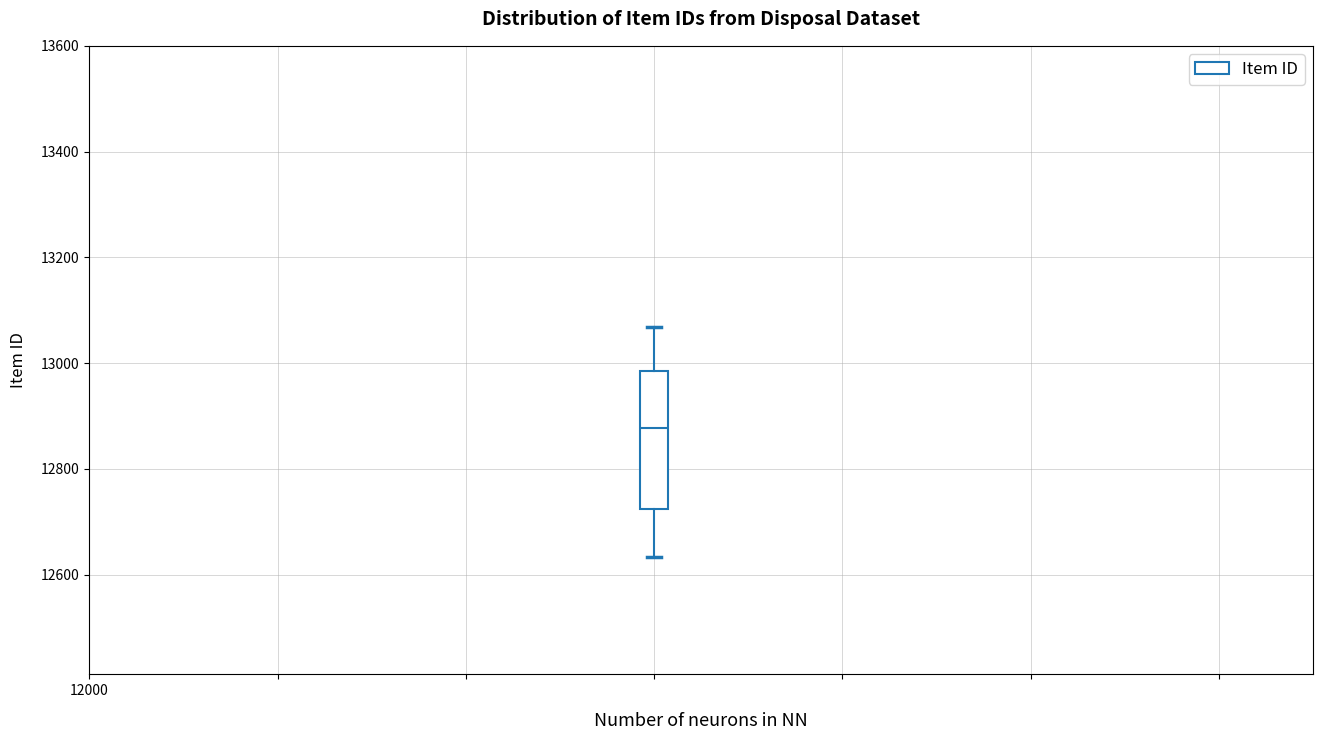

Read this box plot against the y-axis: the position of the median line, the range covered by the box, and the ends of both whiskers. The values are not printed on the chart, so give them approximately, as read against the axis.

median 12880, box 12720 to 12980, whiskers 12640 to 13060